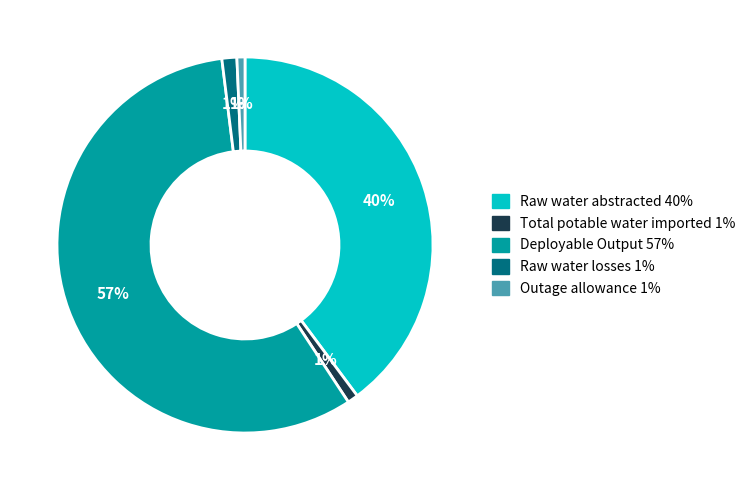

Which has a higher value, Raw water abstracted or Outage allowance?

Raw water abstracted